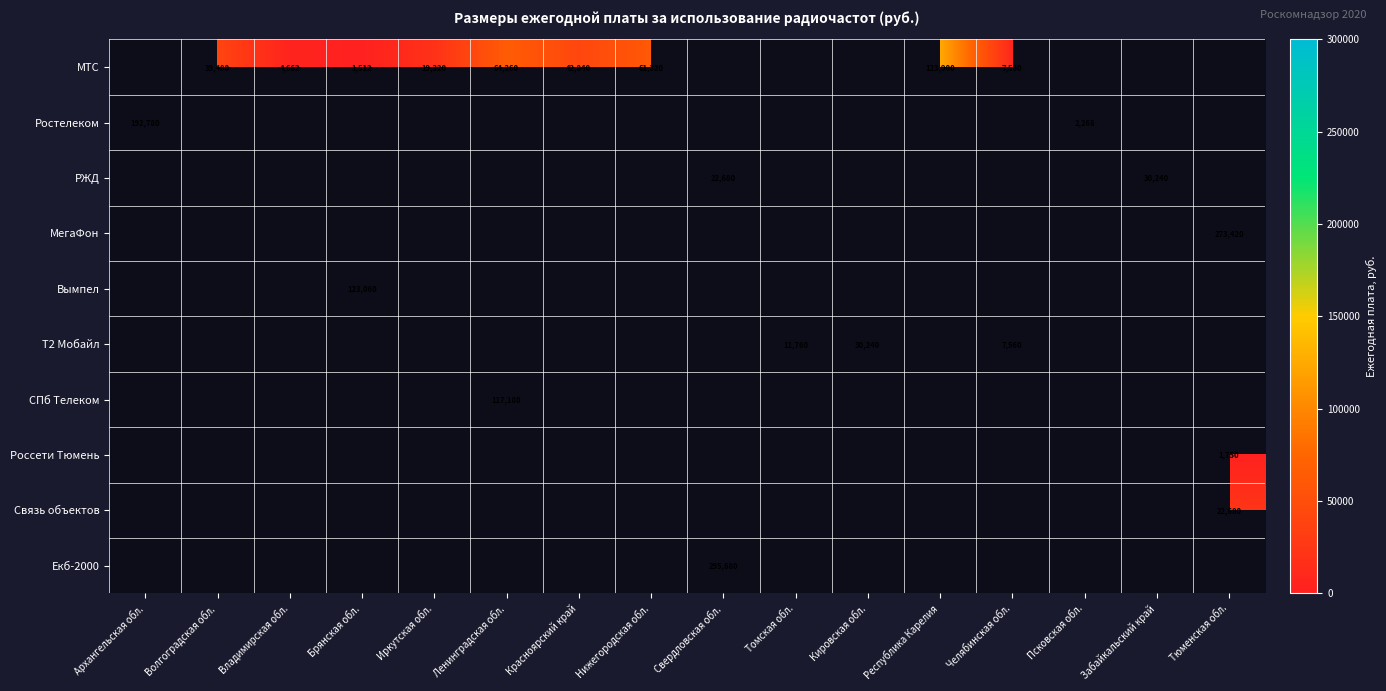

Which category has the highest value across all series?

Свердловская обл.